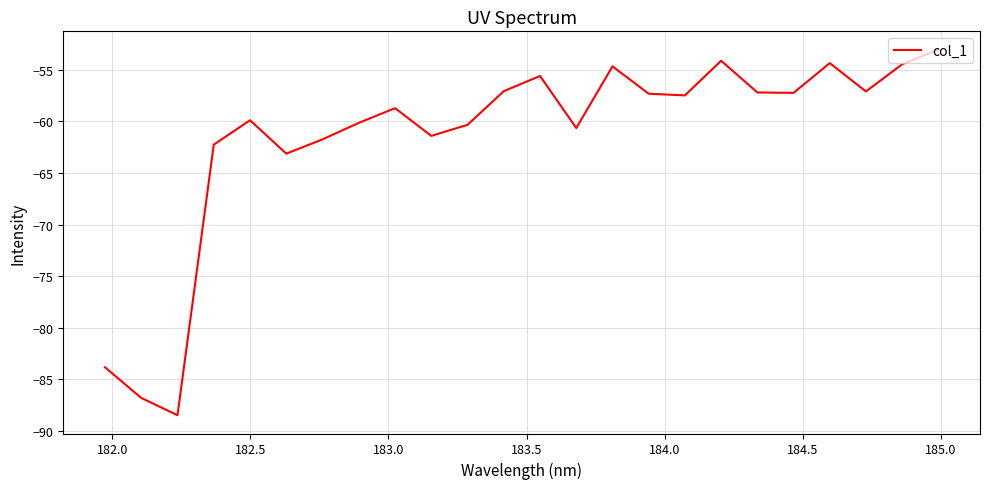

What is the greatest value displayed?

-53.1